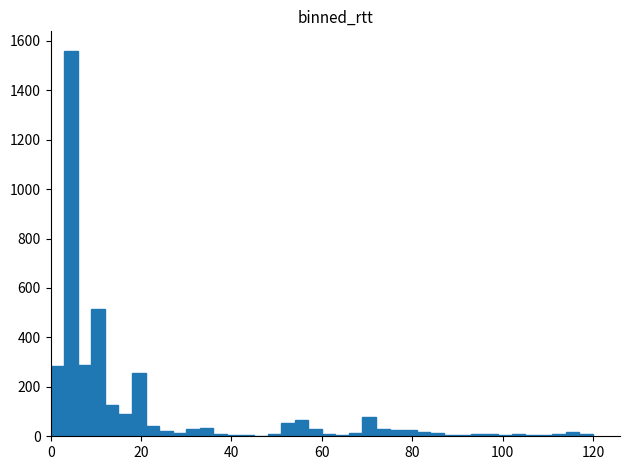

Read against the x-axis, roughly where is the centre of the tallest bar?

4